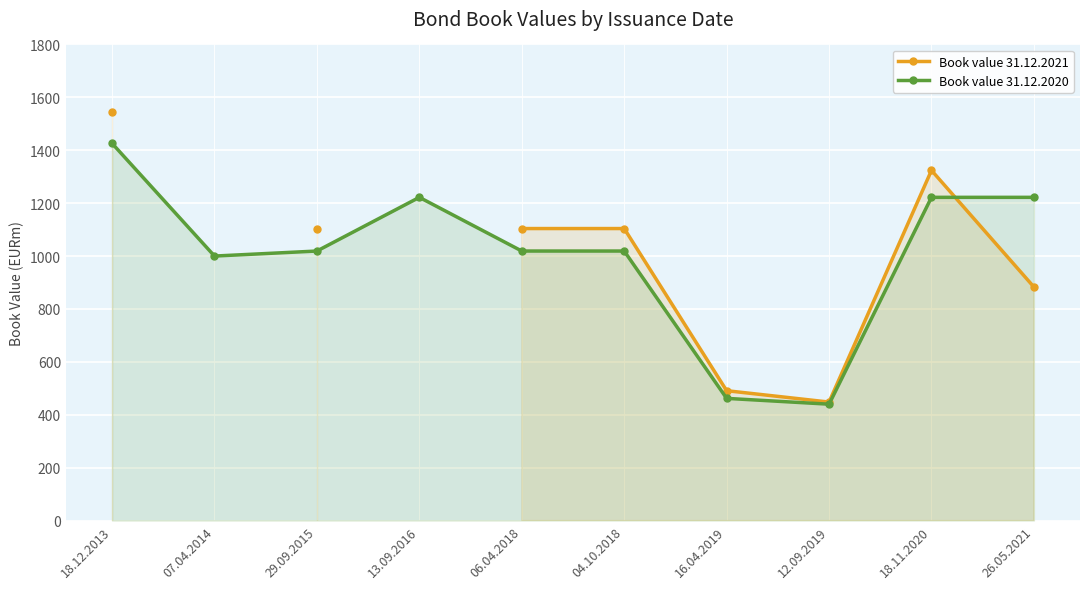

What position from the right is 29.09.2015?

8